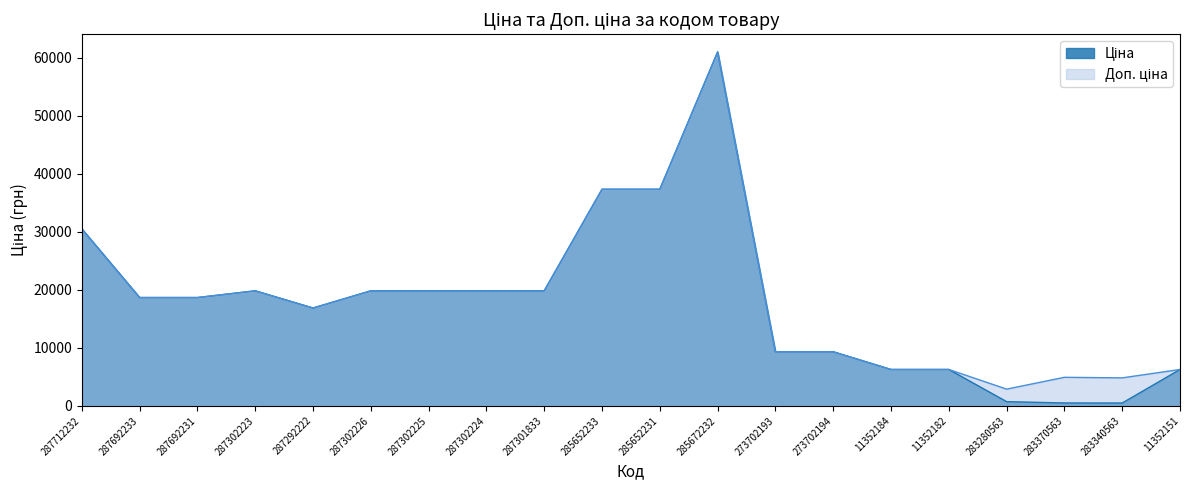

At which label does Ціна reach its peak?

285672232